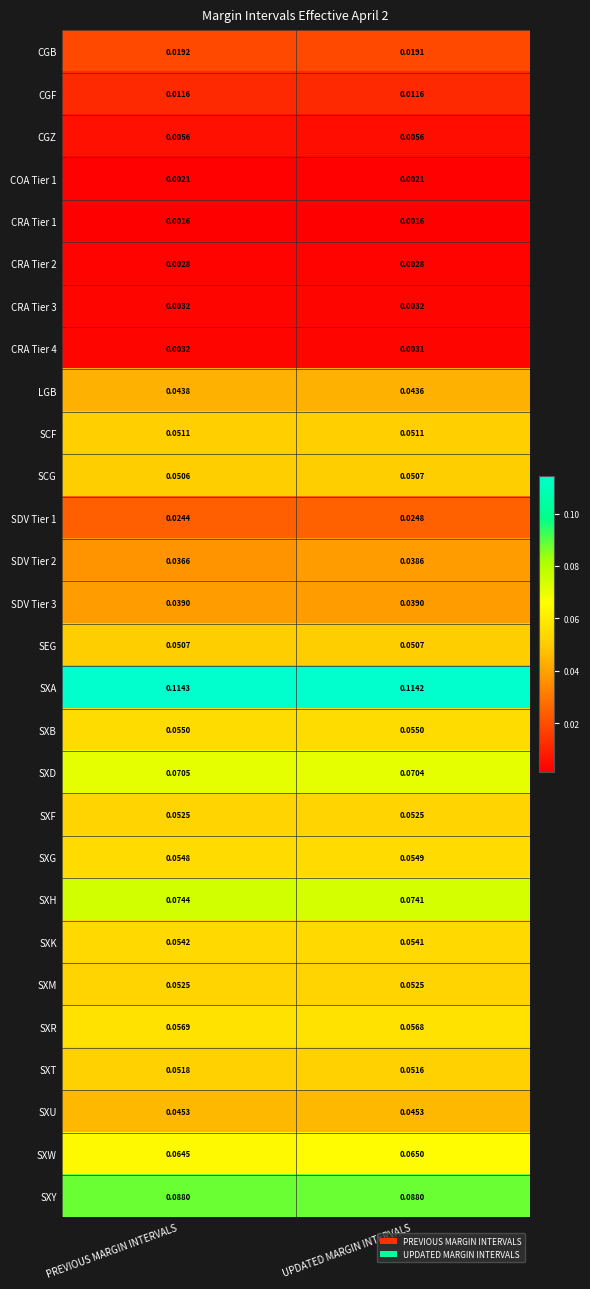

At which category is the sum across all series the highest?

UPDATED MARGIN INTERVALS